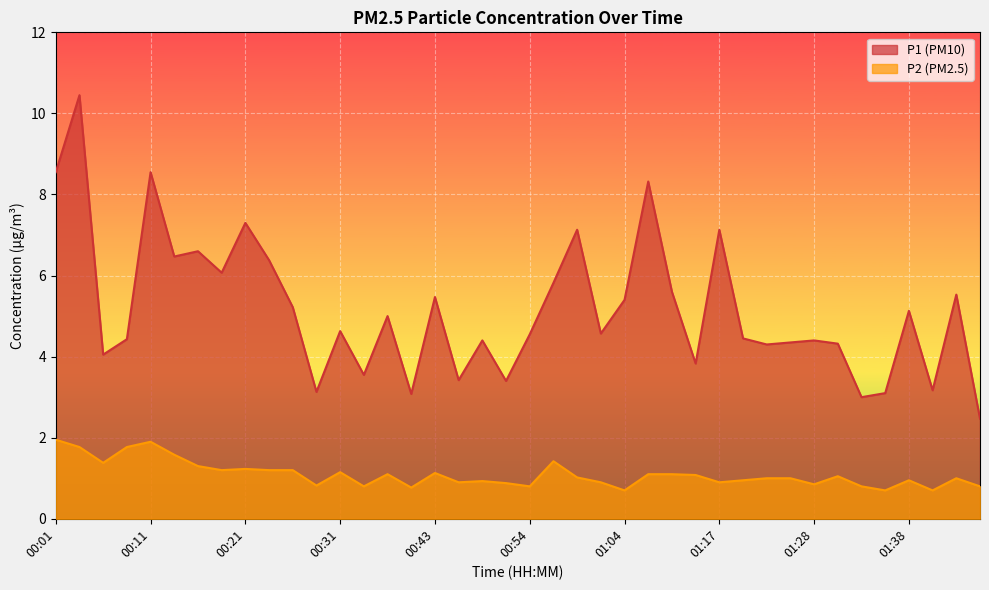

Which has a higher value, 01:41 or 00:38?

00:38